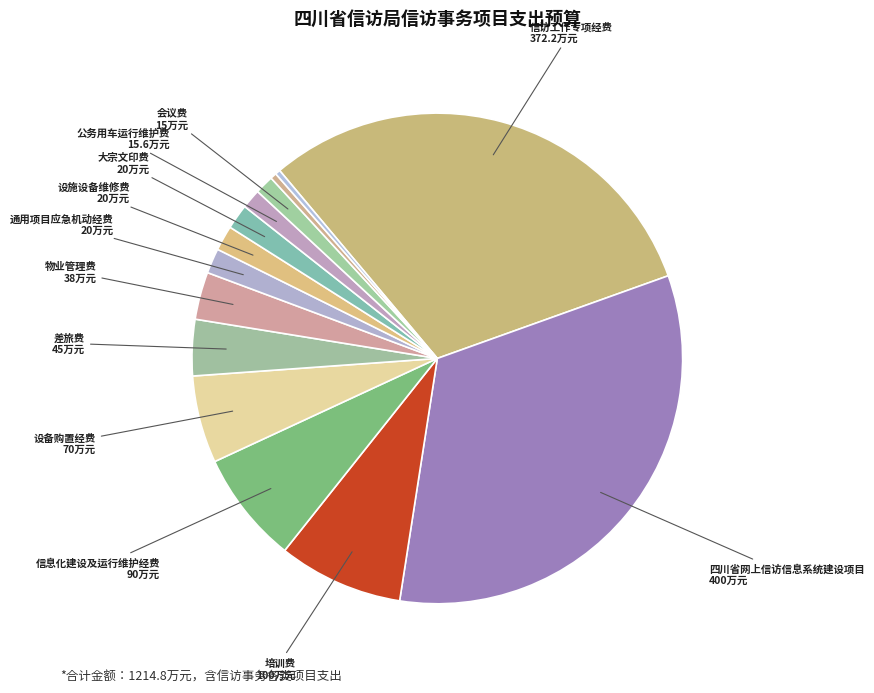

Rank the categories by value from lowest to highest.

因公出国（境）经费, 公务接待费, 会议费, 公务用车运行维护费, 通用项目应急机动经费, 设施设备维修费, 大宗文印费, 物业管理费, 差旅费, 设备购置经费, 信息化建设及运行维护经费, 培训费, 信访工作专项经费, 四川省网上信访信息系统建设项目